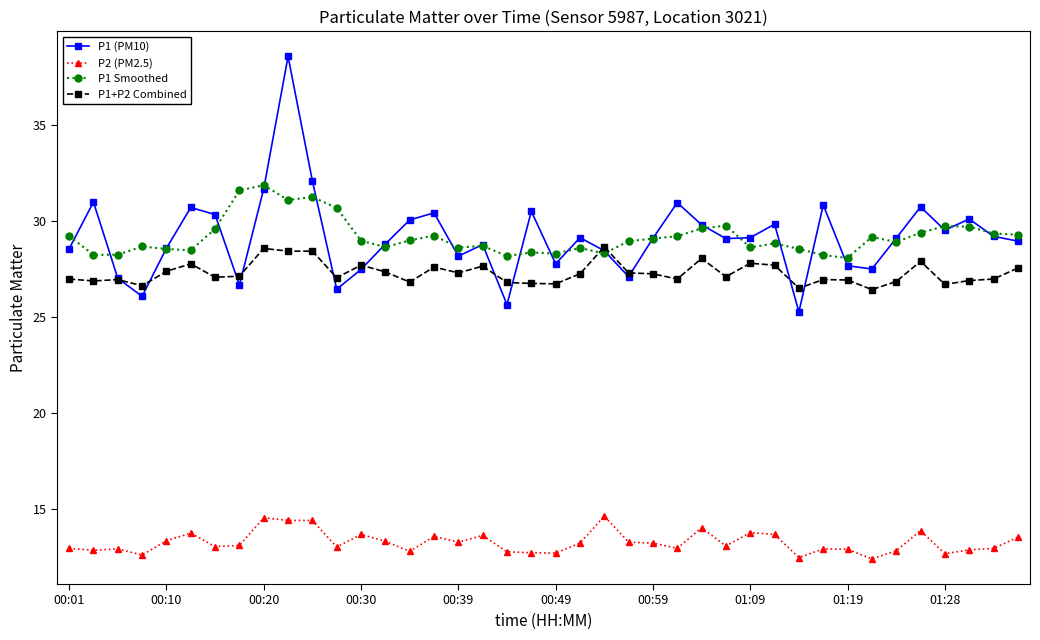

Which series has the largest range (max minus min)?

P1 (PM10)